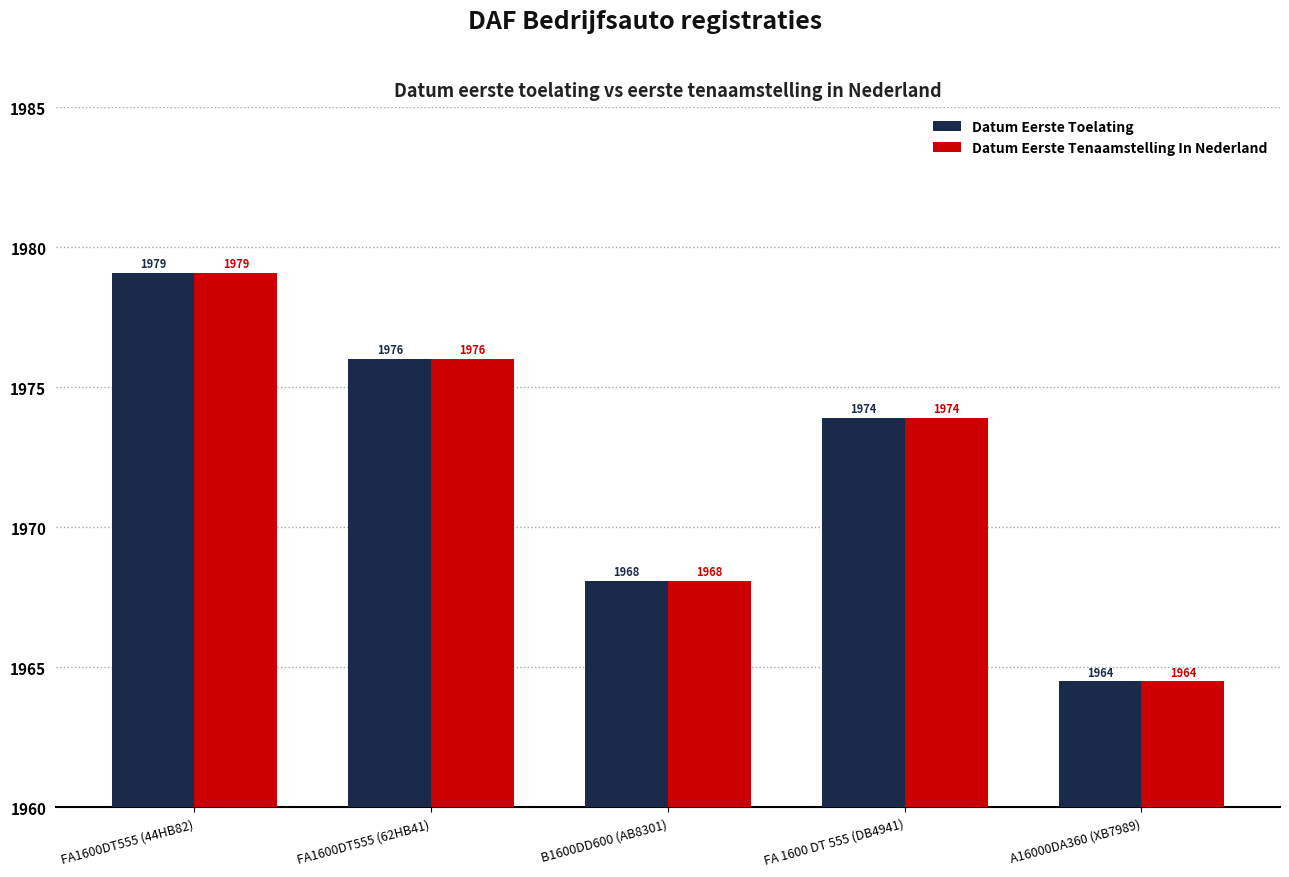

The value of Datum Eerste Toelating at B1600DD600 (AB8301) is 1968.1. True or false?

True